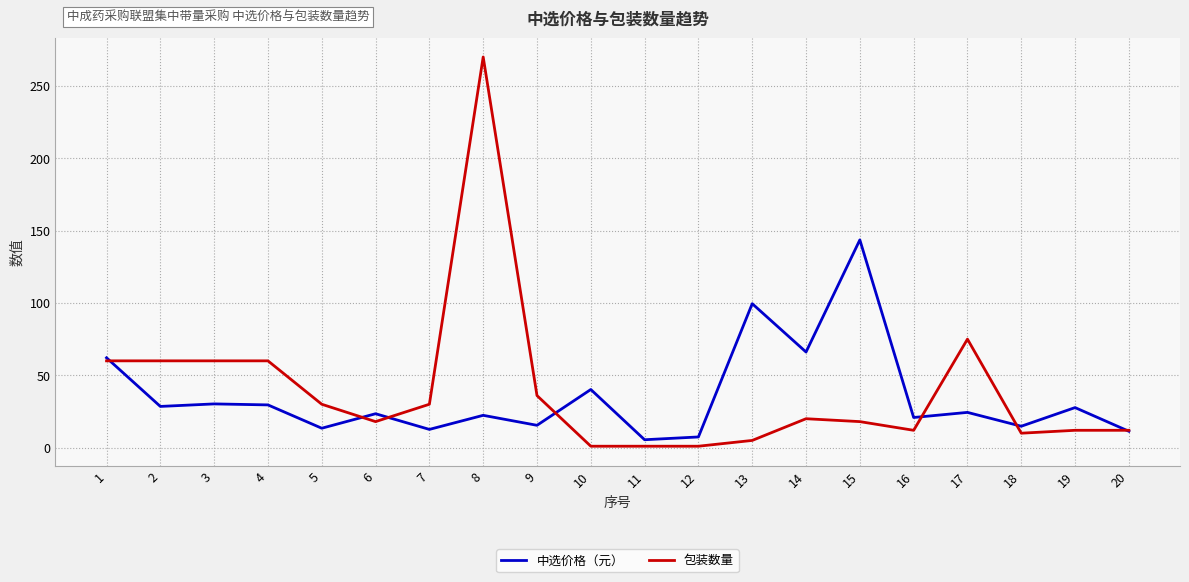

At which label does 包装数量 reach its peak?

8